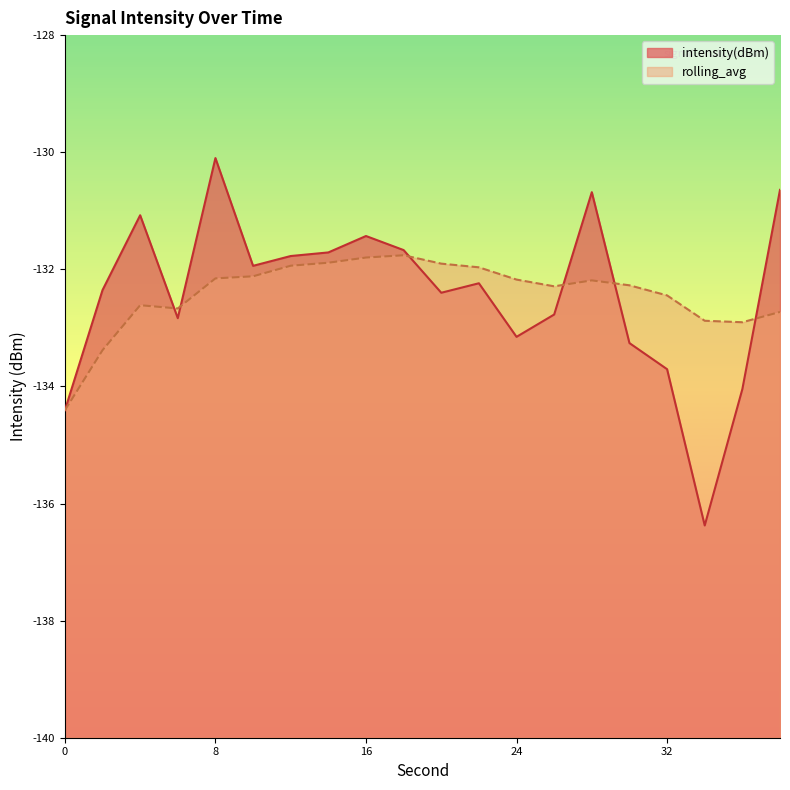

Does the chart display data point markers on the line(s)?

No